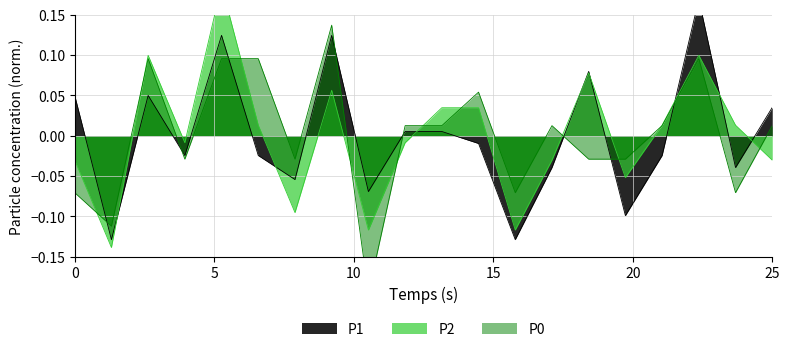

Count the number of categories in the chart.

20